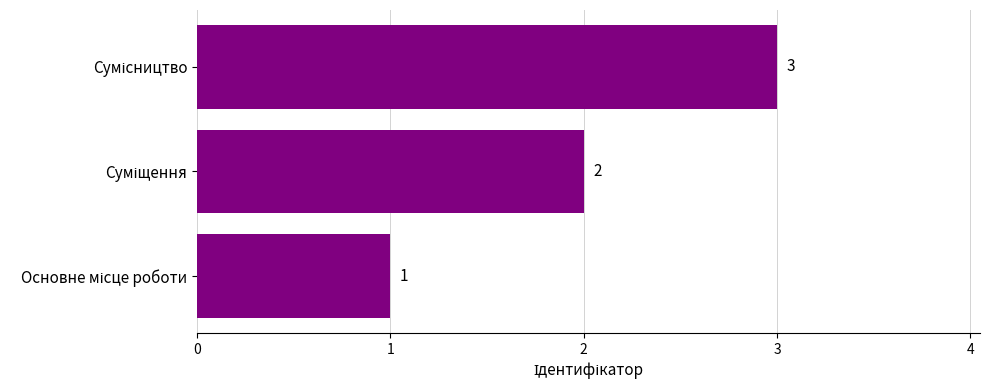

How many values are between 1 and 3?

3